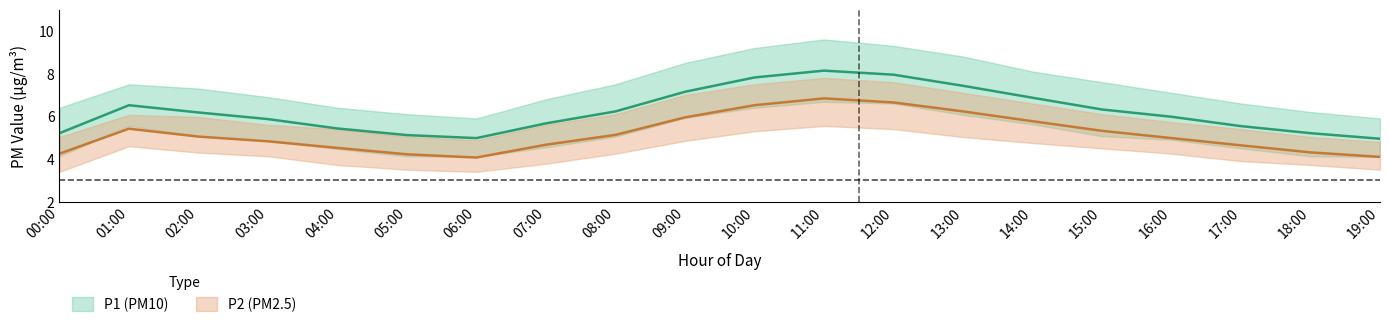

At which category is the sum across all series the highest?

11:00